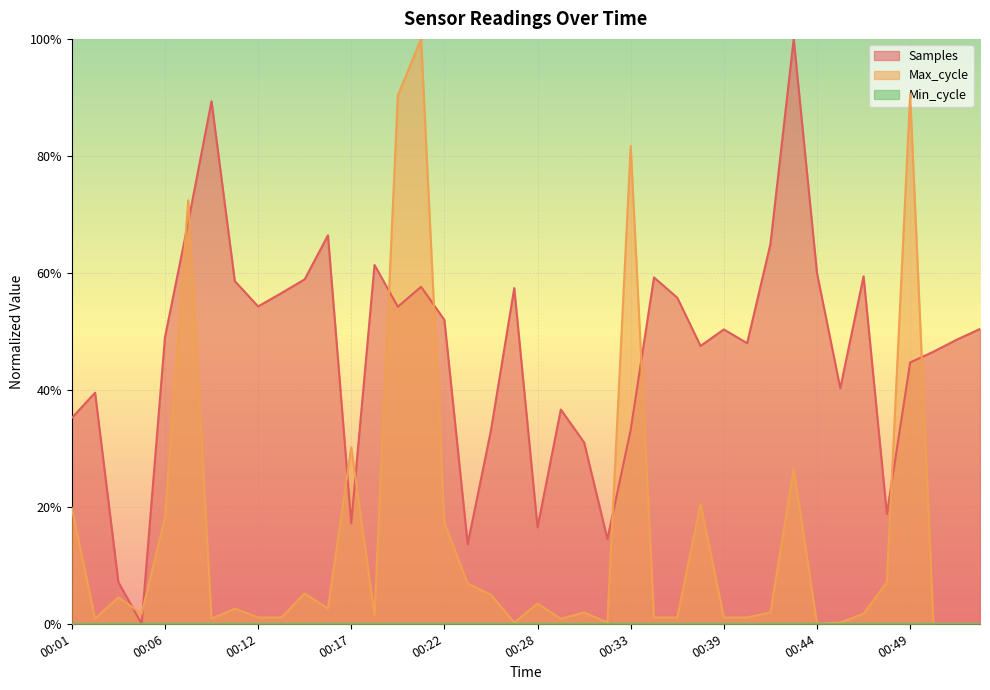

Is the value of Samples at 00:10 greater than the value of Max_cycle at 00:39?

Yes